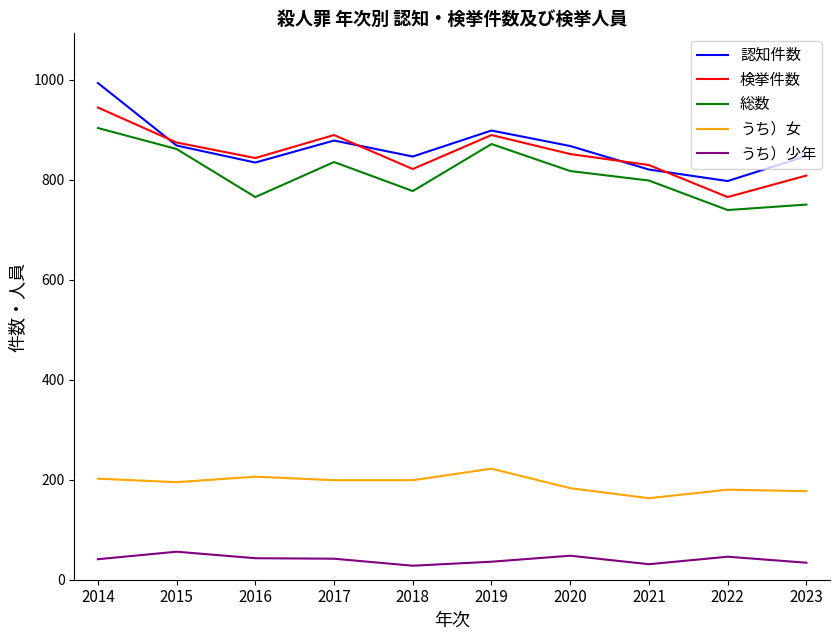

What is the average value of the 検挙件数 series?

851